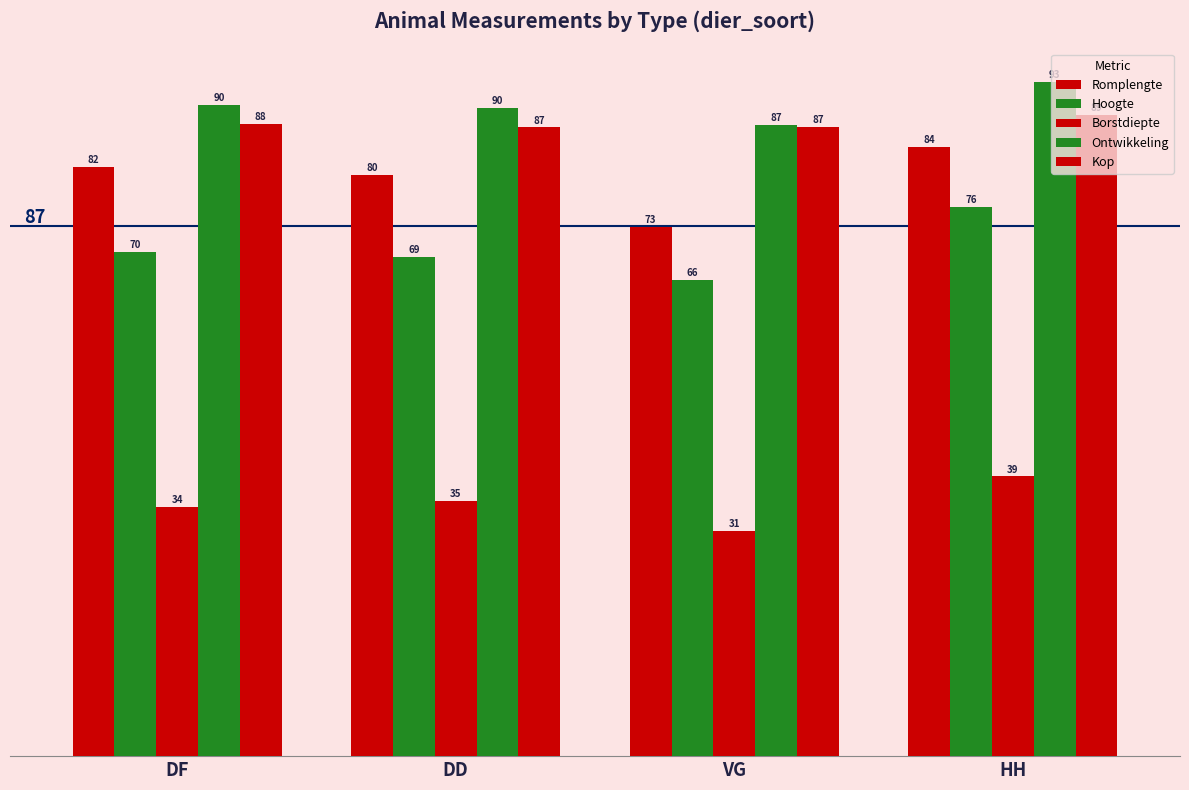

Which series has the largest total across all categories?

Ontwikkeling